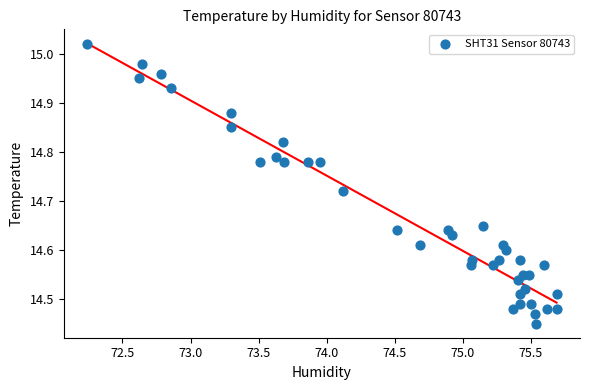

What is the range of X values (max minus min)?

3.5